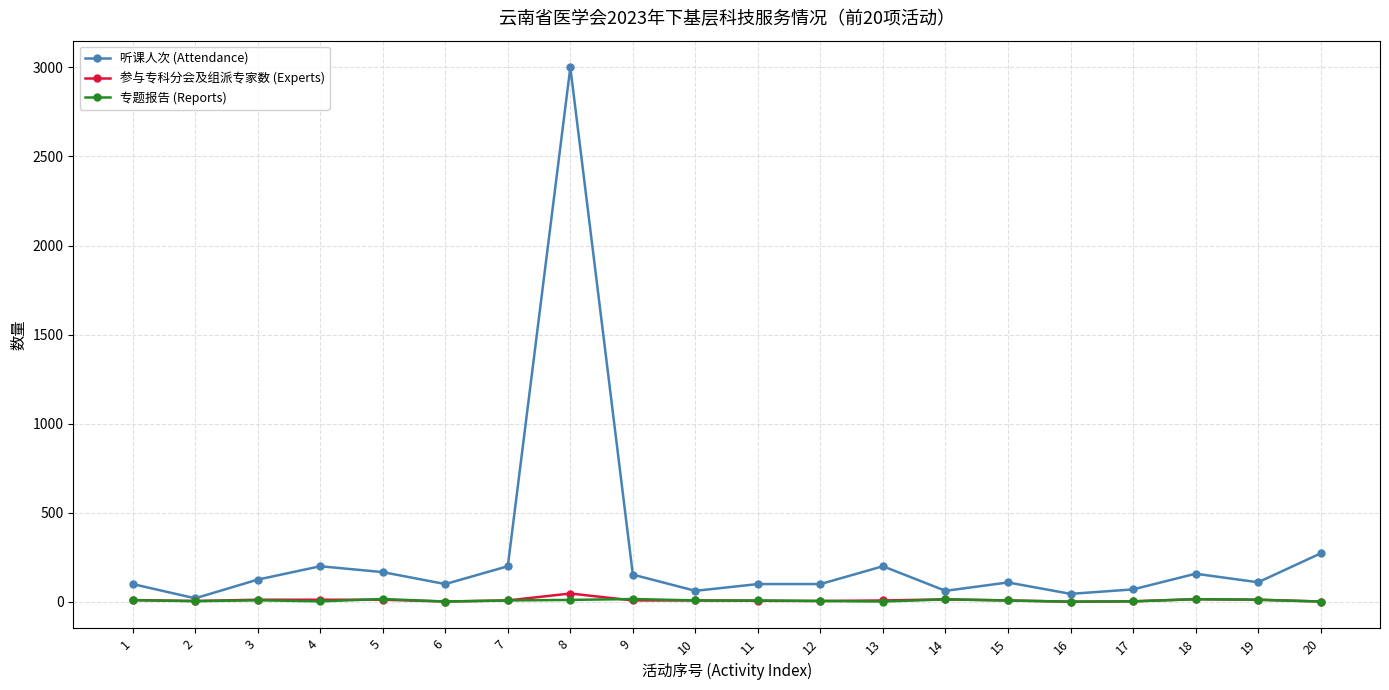

Rank the series by their maximum value, from highest to lowest.

听课人次 (Attendance), 参与专科分会及组派专家数 (Experts), 专题报告 (Reports)